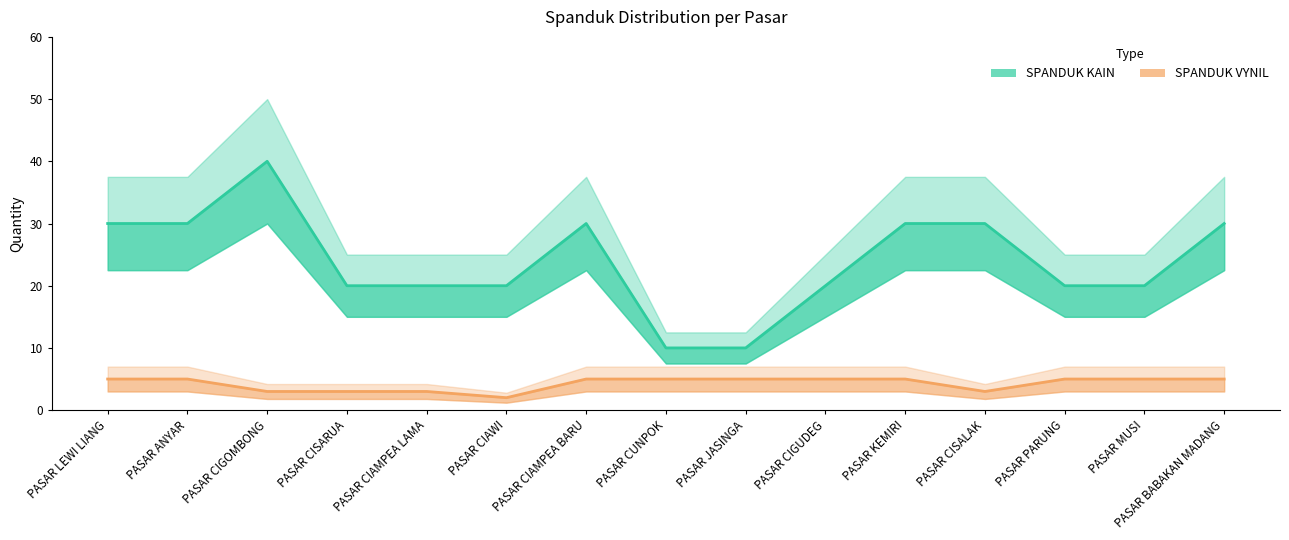

What are all the series names shown in the legend?

SPANDUK KAIN, SPANDUK VYNIL